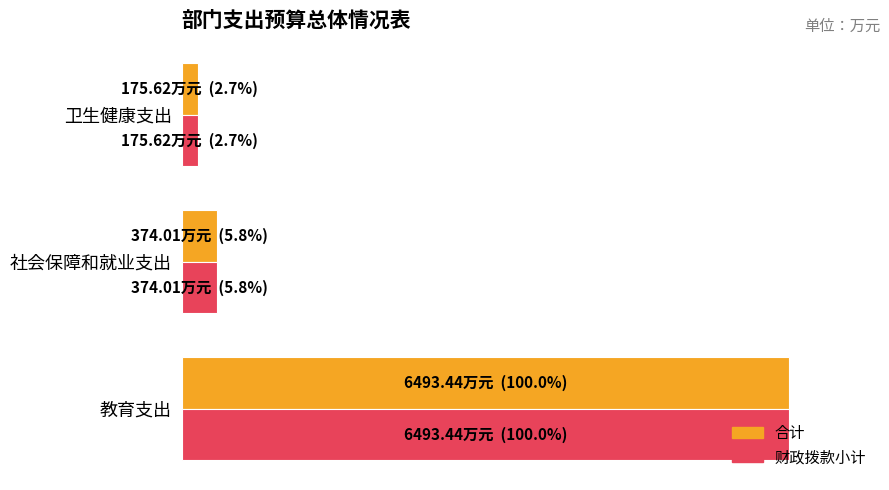

What are all the series names shown in the legend?

合计, 财政拨款小计